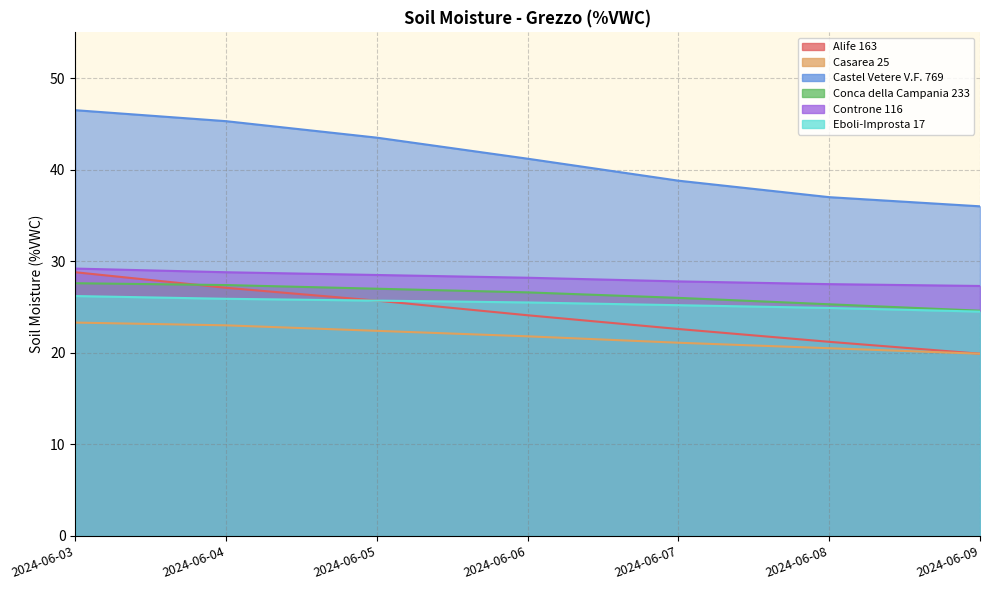

Reading right to left, list all the values displayed in this chart.

Alife 163: 2024-06-09=19.9	2024-06-08=21.2	2024-06-07=22.6	2024-06-06=24.1	2024-06-05=25.7	2024-06-04=27.1	2024-06-03=28.8
Casarea 25: 2024-06-09=19.9	2024-06-08=20.5	2024-06-07=21.1	2024-06-06=21.8	2024-06-05=22.4	2024-06-04=23.0	2024-06-03=23.3
Castel Vetere V.F. 769: 2024-06-09=36.0	2024-06-08=37.0	2024-06-07=38.8	2024-06-06=41.2	2024-06-05=43.5	2024-06-04=45.3	2024-06-03=46.5
Conca della Campania 233: 2024-06-09=24.6	2024-06-08=25.3	2024-06-07=26.0	2024-06-06=26.6	2024-06-05=27.0	2024-06-04=27.4	2024-06-03=27.6
Controne 116: 2024-06-09=27.3	2024-06-08=27.5	2024-06-07=27.8	2024-06-06=28.2	2024-06-05=28.5	2024-06-04=28.8	2024-06-03=29.2
Eboli-Improsta 17: 2024-06-09=24.5	2024-06-08=24.9	2024-06-07=25.2	2024-06-06=25.5	2024-06-05=25.7	2024-06-04=25.9	2024-06-03=26.2